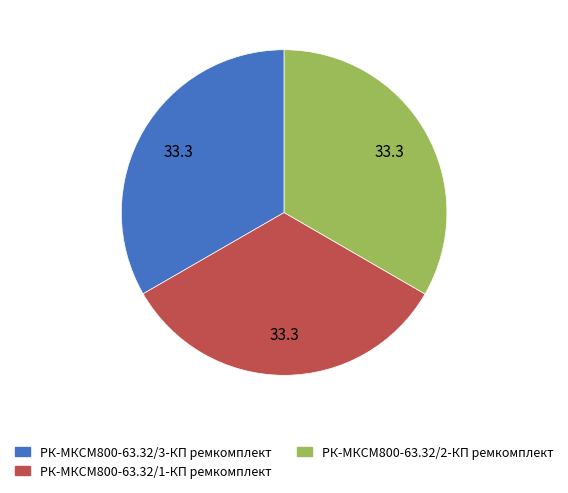

What is the ratio of the value at РК-МКСМ800-63.32/3-КП ремкомплект to the value at РК-МКСМ800-63.32/1-КП ремкомплект?

1.0